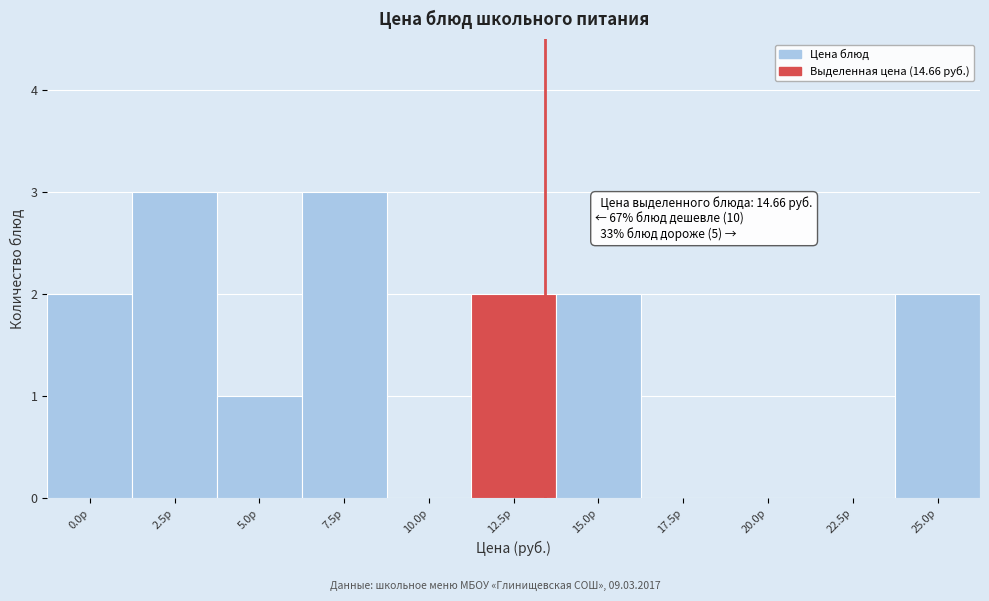

Reading right to left, transcribe all the data shown in this chart.

25.0р=2	22.5р=0	20.0р=0	17.5р=0	15.0р=2	12.5р=2	10.0р=0	7.5р=3	5.0р=1	2.5р=3	0.0р=2